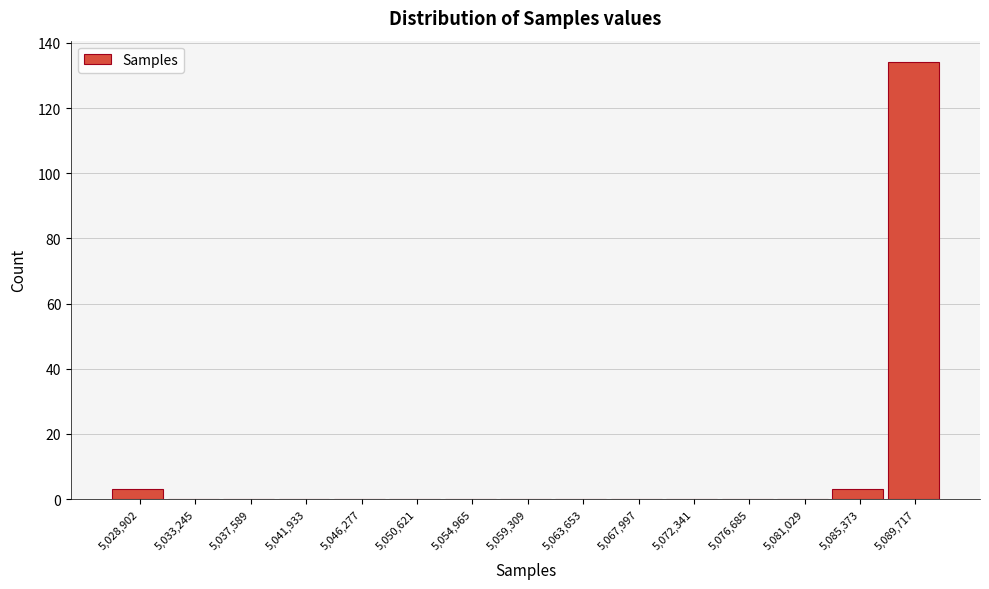

Reading left to right, what are all the values shown in this chart?

5,028,902=3	5,033,245=0	5,037,589=0	5,041,933=0	5,046,277=0	5,050,621=0	5,054,965=0	5,059,309=0	5,063,653=0	5,067,997=0	5,072,341=0	5,076,685=0	5,081,029=0	5,085,373=3	5,089,717=134